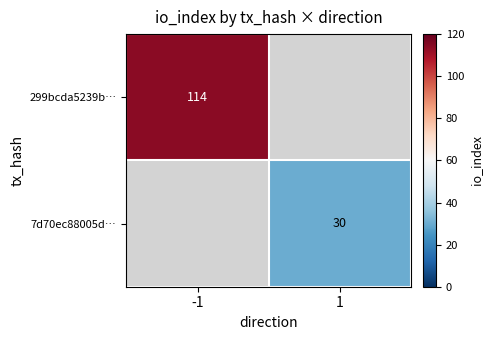

The value of 7d70ec88005d… at 1 is 30. True or false?

True